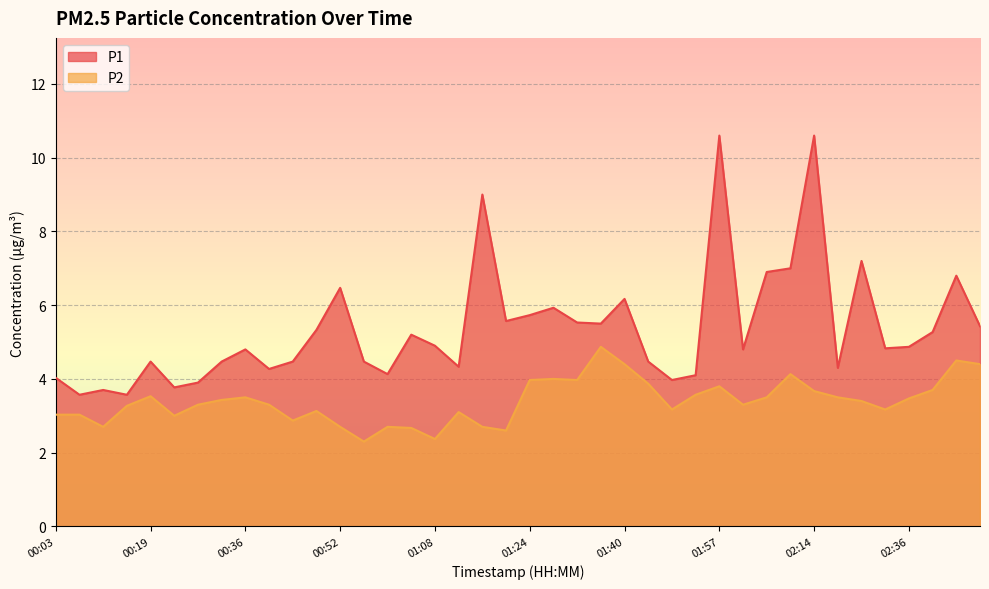

Reading left to right, extract all data points from this chart.

P1: 00:03=4.0	00:07=3.6	00:11=3.7	00:15=3.6	00:19=4.5	00:23=3.8	00:27=3.9	00:32=4.5	00:36=4.8	00:40=4.3	00:44=4.5	00:48=5.3	00:52=6.5	00:56=4.5	01:00=4.1	01:04=5.2	01:08=4.9	01:12=4.3	01:16=9.0	01:20=5.6	01:24=5.7	01:28=5.9	01:32=5.5	01:36=5.5	01:40=6.2	01:45=4.5	01:49=4.0	01:53=4.1	01:57=10.6	02:01=4.8	02:05=6.9	02:10=7.0	02:14=10.6	02:18=4.3	02:27=7.2	02:31=4.8	02:36=4.9	02:40=5.3	02:44=6.8	02:48=5.4
P2: 00:03=3.0	00:07=3.0	00:11=2.7	00:15=3.3	00:19=3.5	00:23=3.0	00:27=3.3	00:32=3.4	00:36=3.5	00:40=3.3	00:44=2.9	00:48=3.1	00:52=2.7	00:56=2.3	01:00=2.7	01:04=2.7	01:08=2.4	01:12=3.1	01:16=2.7	01:20=2.6	01:24=4.0	01:28=4.0	01:32=4.0	01:36=4.9	01:40=4.4	01:45=3.9	01:49=3.2	01:53=3.6	01:57=3.8	02:01=3.3	02:05=3.5	02:10=4.1	02:14=3.7	02:18=3.5	02:27=3.4	02:31=3.2	02:36=3.5	02:40=3.7	02:44=4.5	02:48=4.4